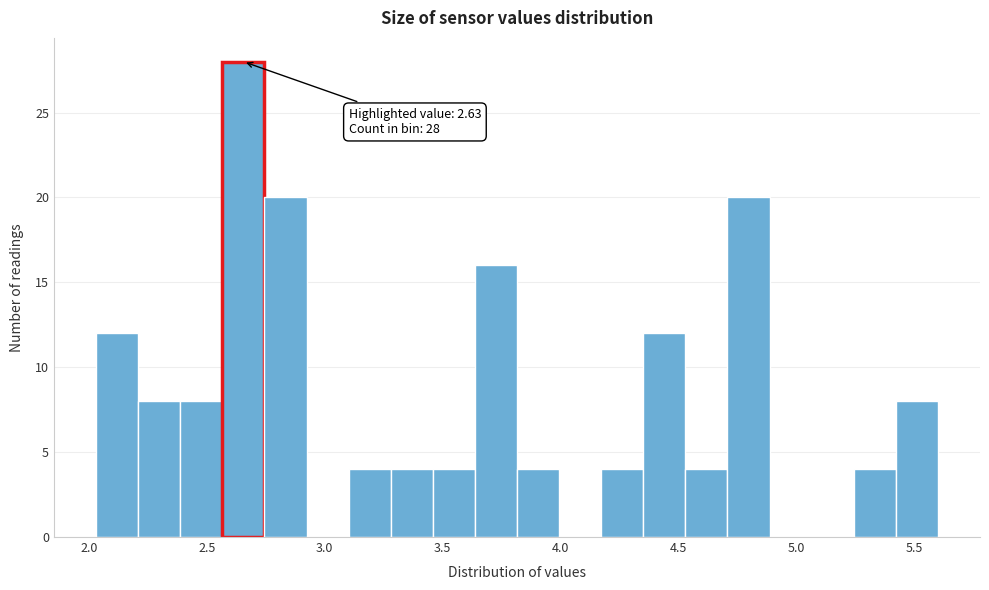

Around what value on the x-axis is the tallest bar? Give the approximate position of its centre, as read against the axis.

2.65